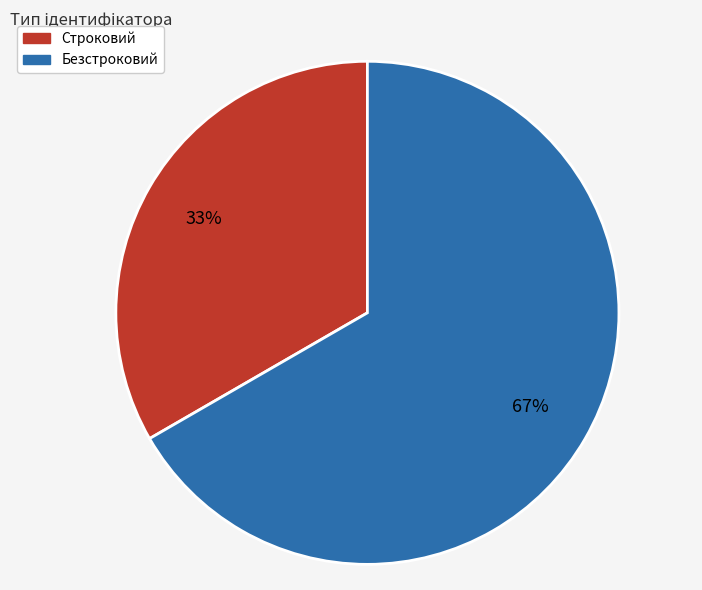

To the nearest percent, what is the combined percentage of Строковий and Безстроковий?

100%